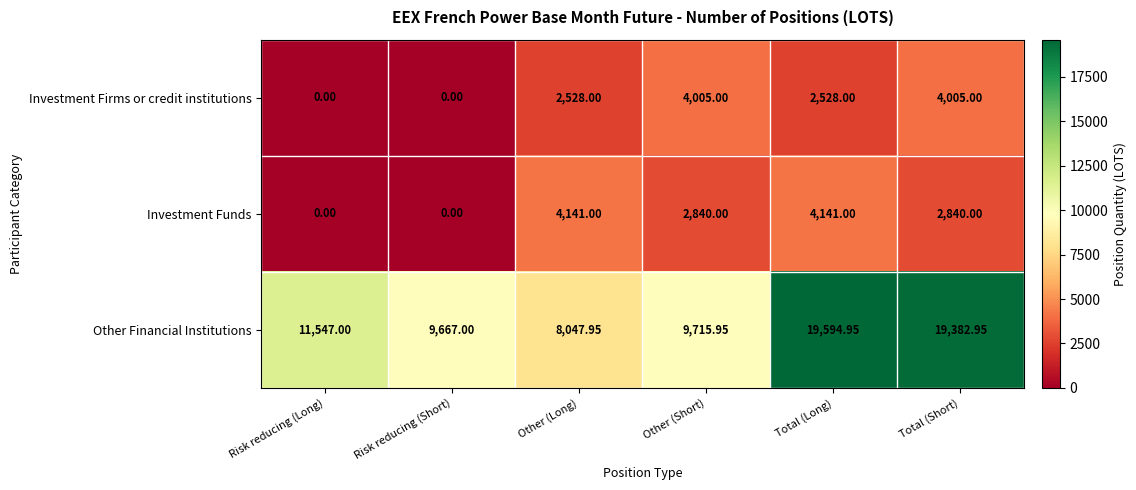

At which category is the sum across all series the highest?

Total (Long)